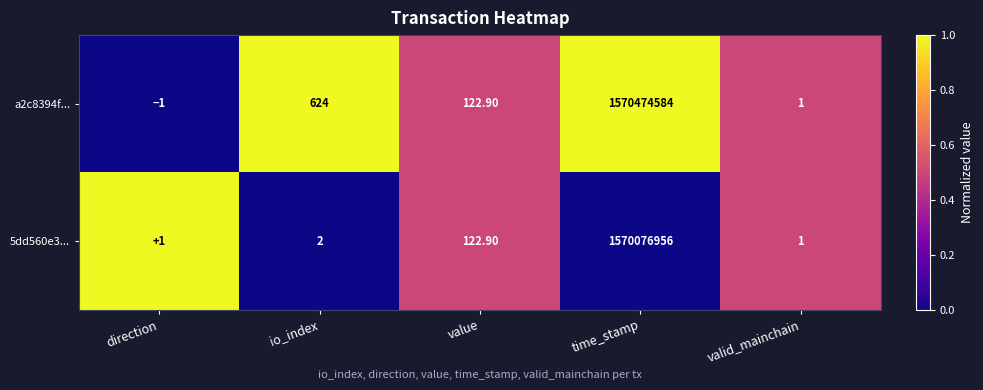

Is the value of a2c8394f... at io_index greater than the value of 5dd560e3... at io_index?

Yes